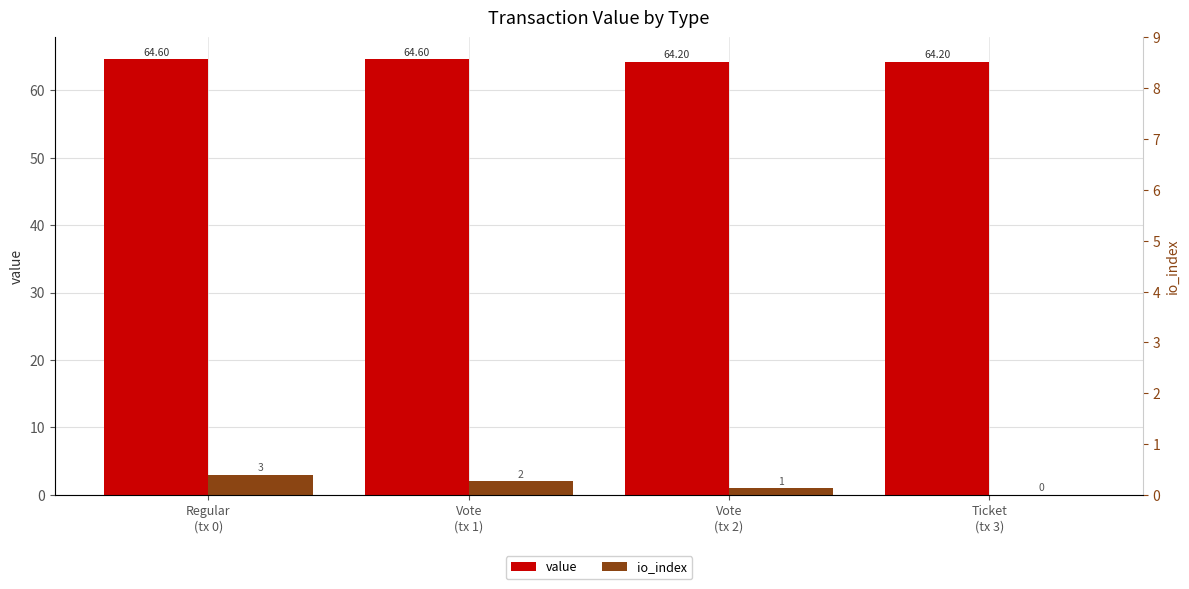

How many bars are there in total?

8